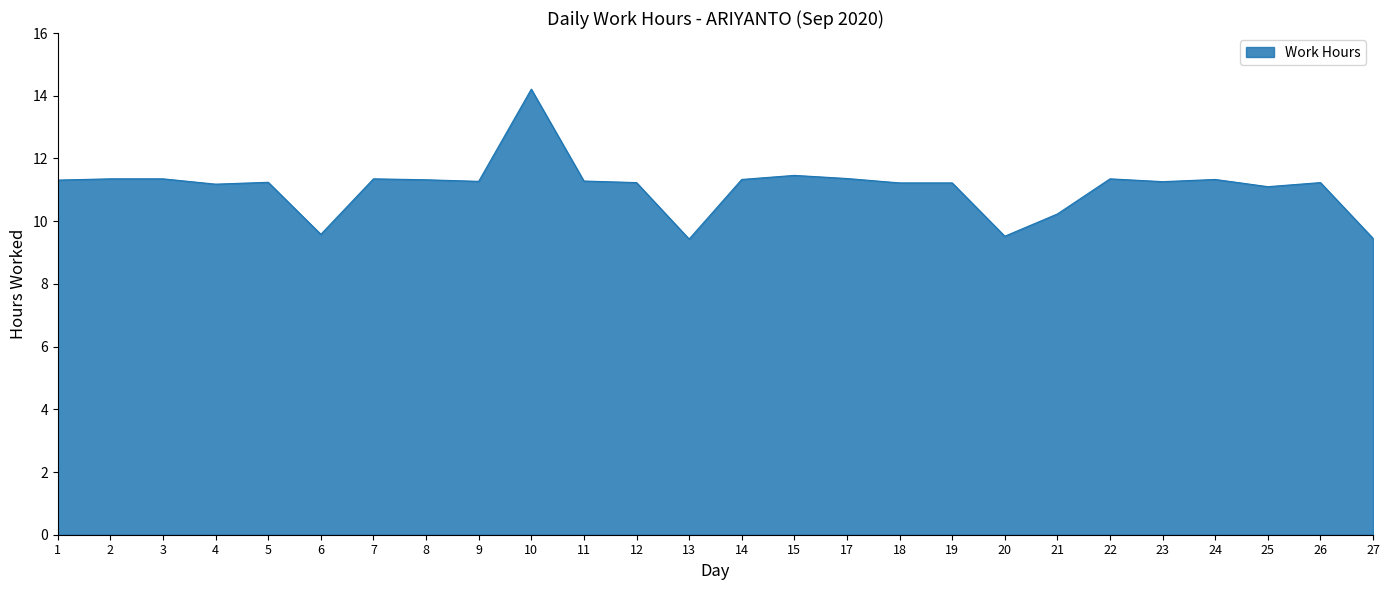

What is the change in value from 2 to 23?

-0.1